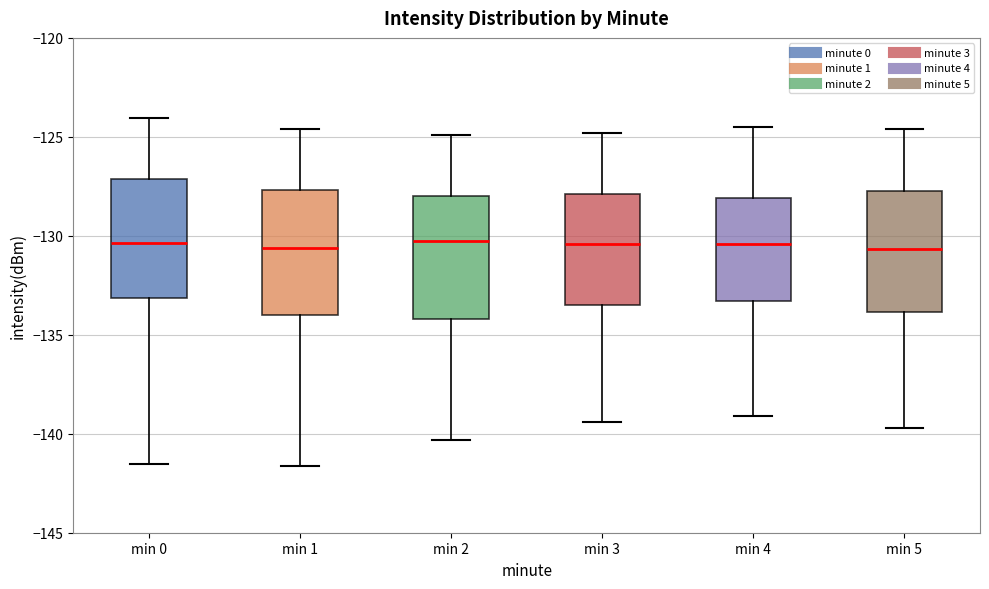

Reading left to right, transcribe this box plot: for each box, give where its median line is, the range the box spans, and where its two whiskers end, as read against the y-axis. The values are not printed on the chart, so give them approximately, as read against the axis.

min 0: median -130.5, box -133.0 to -127.0, whiskers -141.5 to -124.0
min 1: median -130.5, box -134.0 to -127.5, whiskers -141.5 to -124.5
min 2: median -130.0, box -134.0 to -128.0, whiskers -140.5 to -125.0
min 3: median -130.5, box -133.5 to -128.0, whiskers -139.5 to -125.0
min 4: median -130.5, box -133.5 to -128.0, whiskers -139.0 to -124.5
min 5: median -130.5, box -134.0 to -127.5, whiskers -139.5 to -124.5